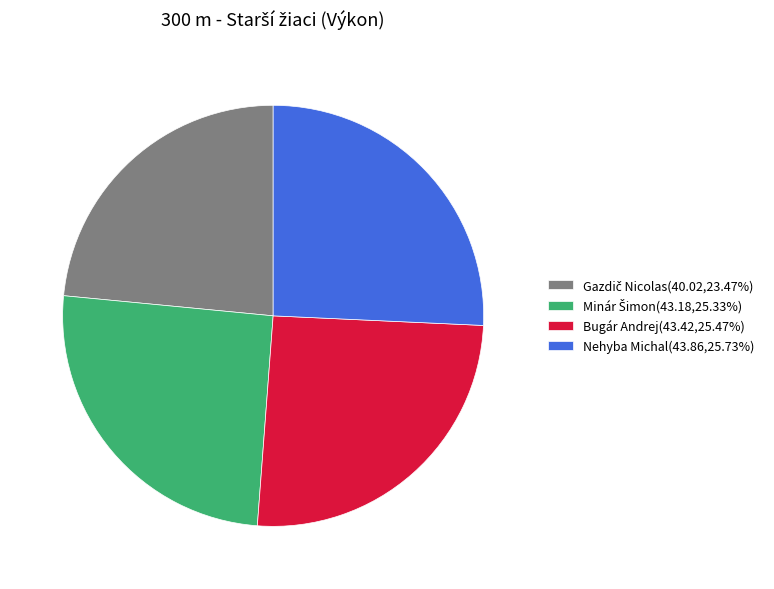

How many slices are in this pie chart?

4